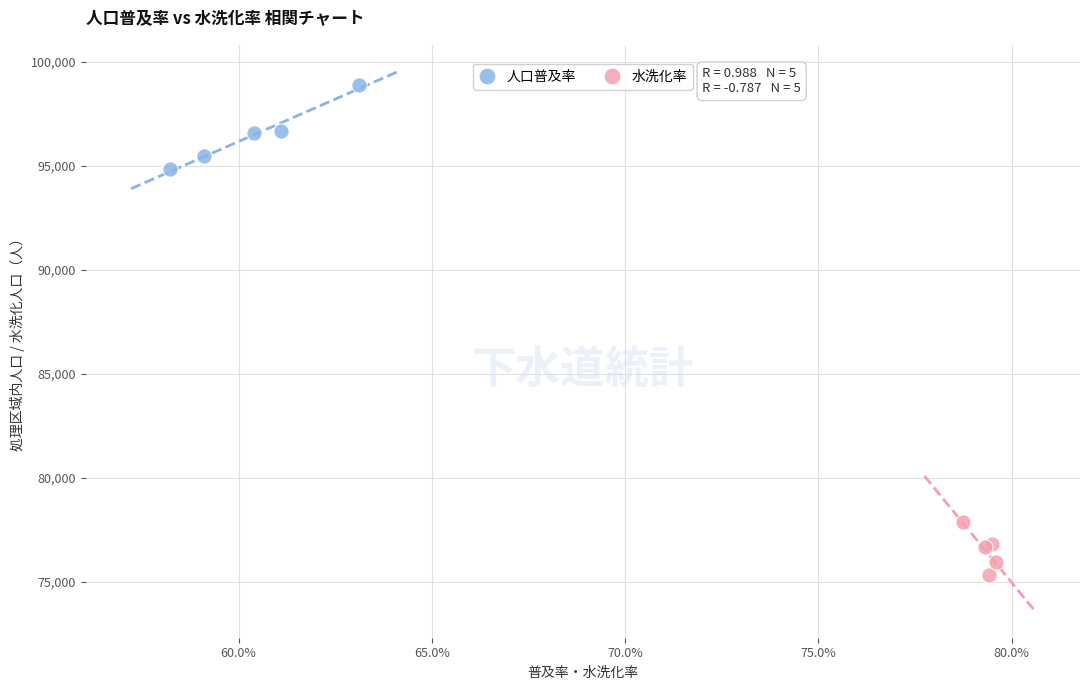

Which series contains the highest Y value?

人口普及率